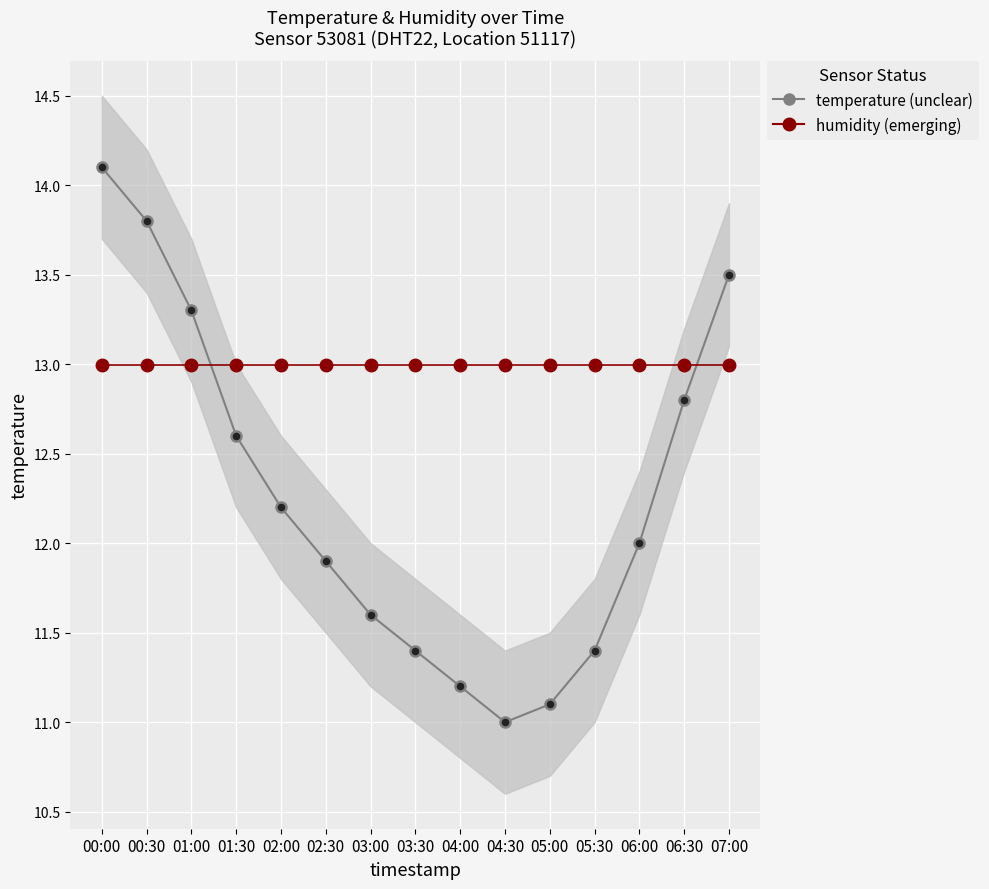

At which category is the sum across all series the highest?

00:00